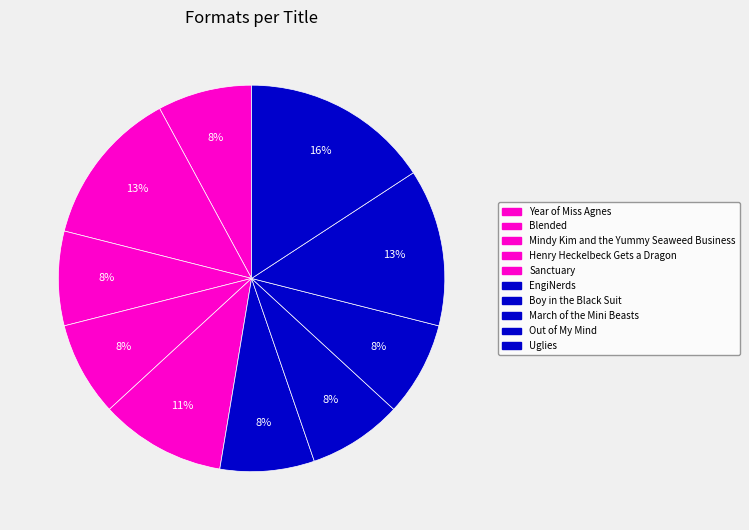

Rank the categories by value from lowest to highest.

Year of Miss Agnes, Mindy Kim and the Yummy Seaweed Business, Henry Heckelbeck Gets a Dragon, EngiNerds, Boy in the Black Suit, March of the Mini Beasts, Sanctuary, Blended, Out of My Mind, Uglies